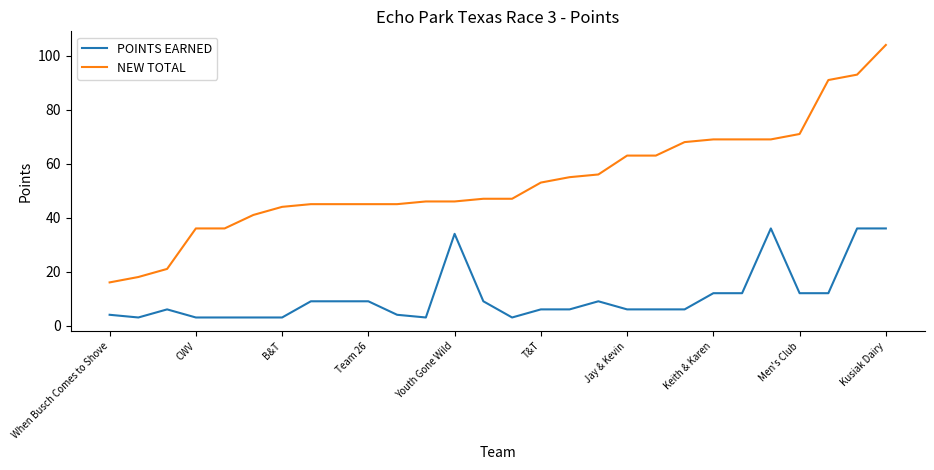

Rank the series by their maximum value, from highest to lowest.

NEW TOTAL, POINTS EARNED